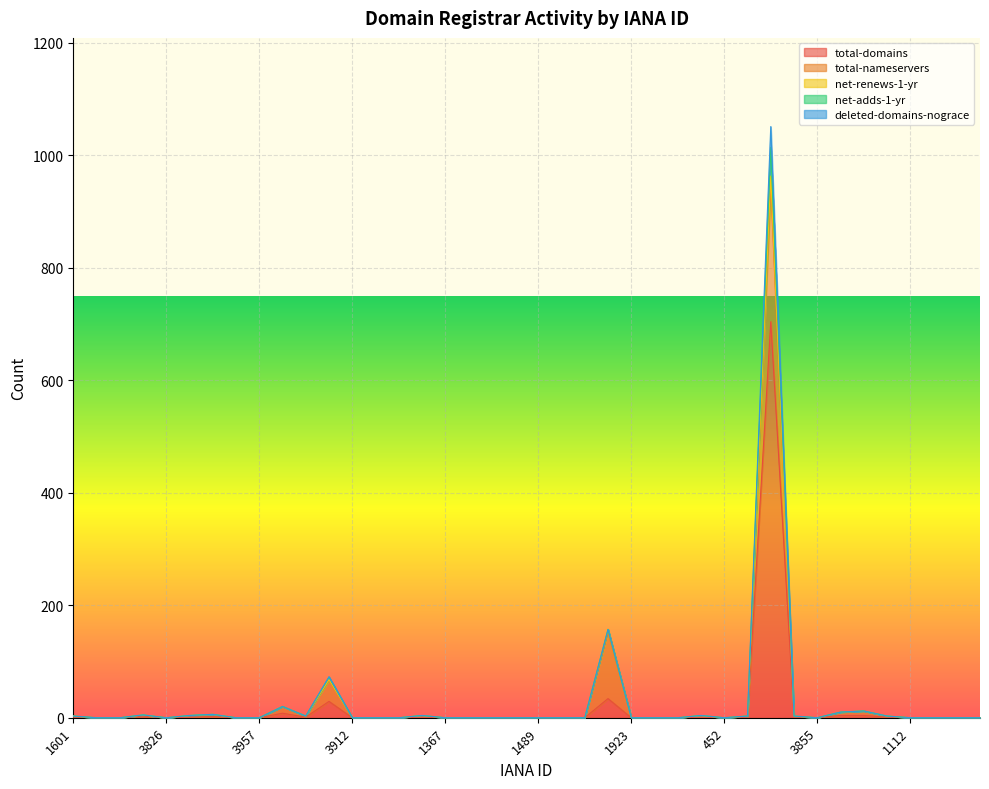

True or false: total-domains and net-renews-1-yr intersect in this chart.

False